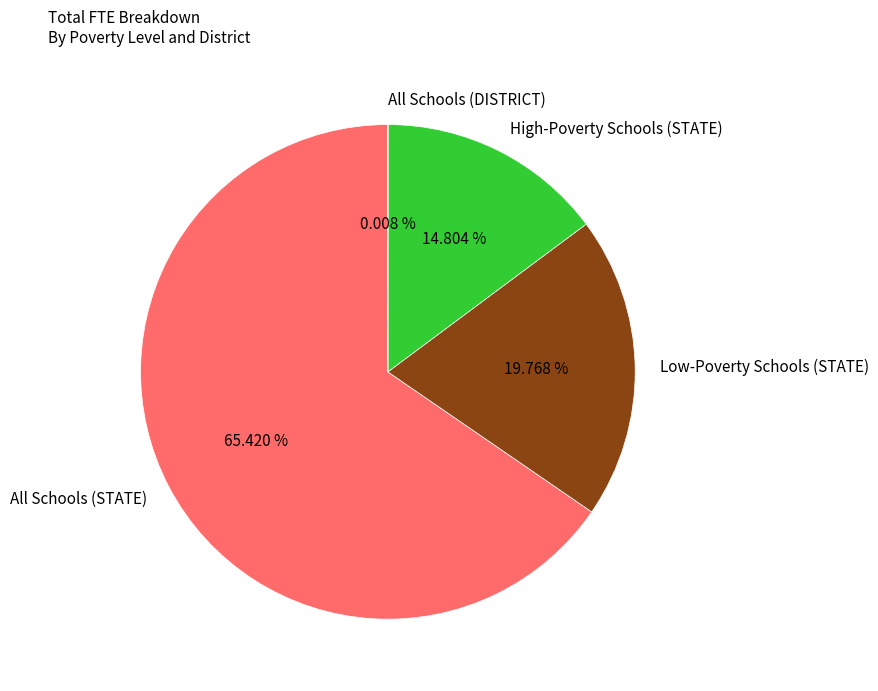

Which category has the biggest portion of the pie?

All Schools (STATE)